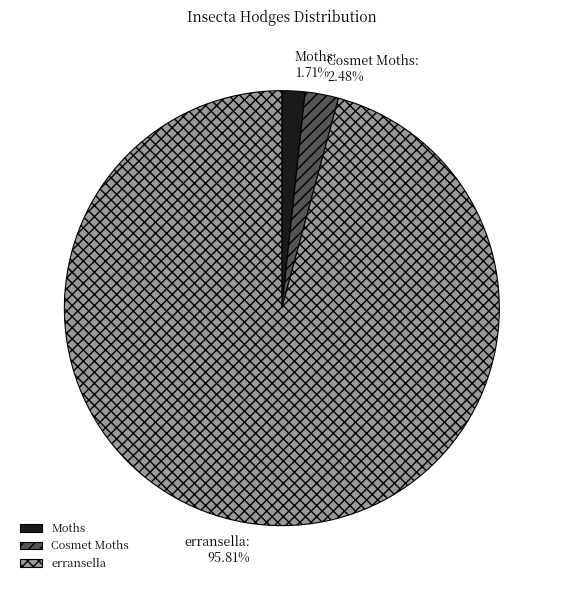

Between erransella and Moths, which is larger?

erransella